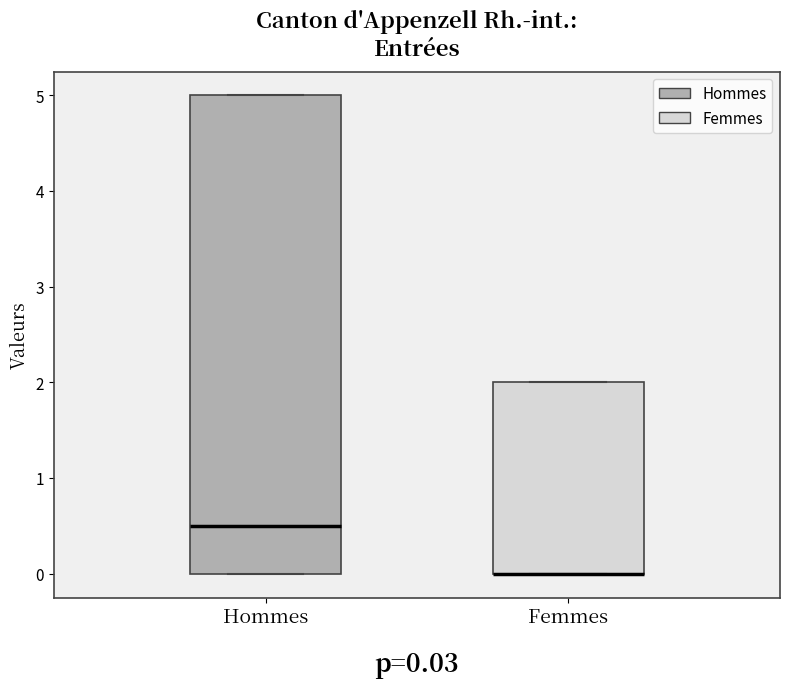

Which box is the tallest, from its lower edge to its upper edge?

Hommes